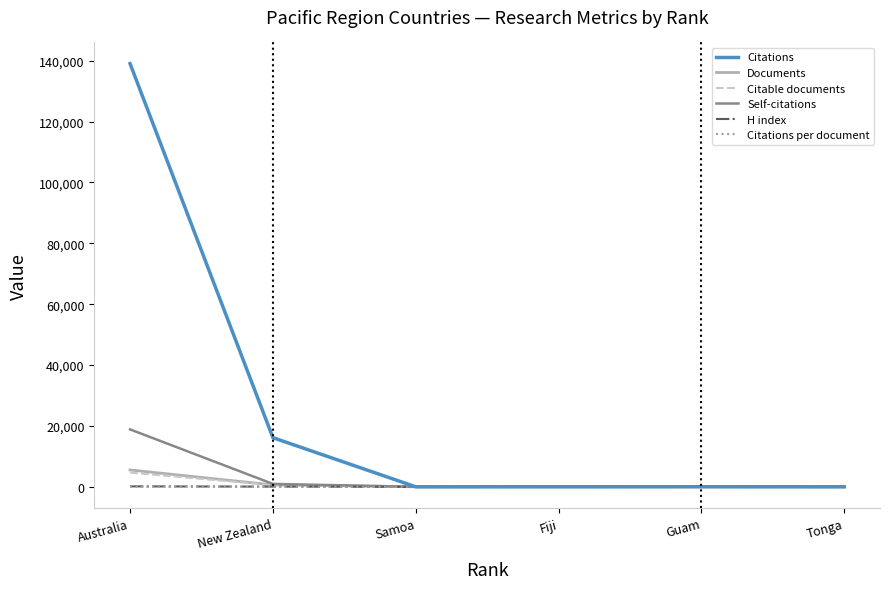

Between Australia and Tonga, which series saw the biggest shift?

Citations